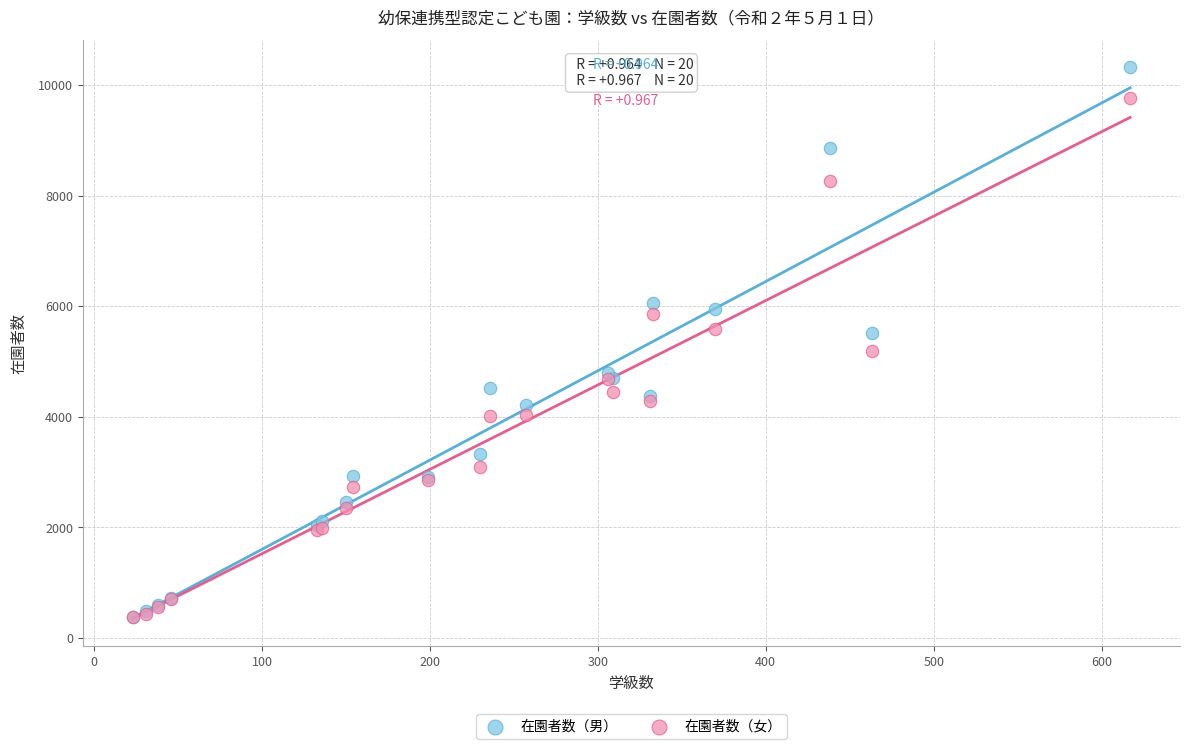

Which series reaches the maximum Y coordinate?

在園者数（男）